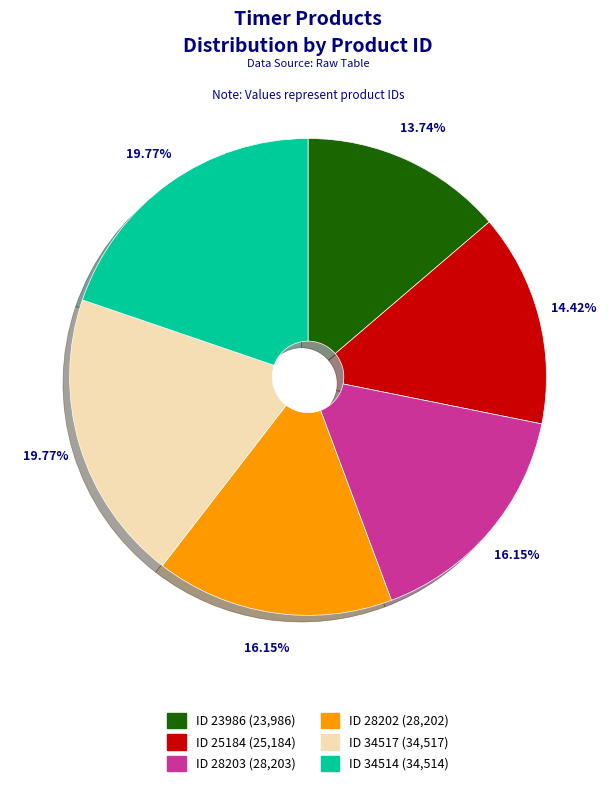

What is the ratio of the value at ID 34514 (34,514) to the value at ID 34517 (34,517)?

1.0